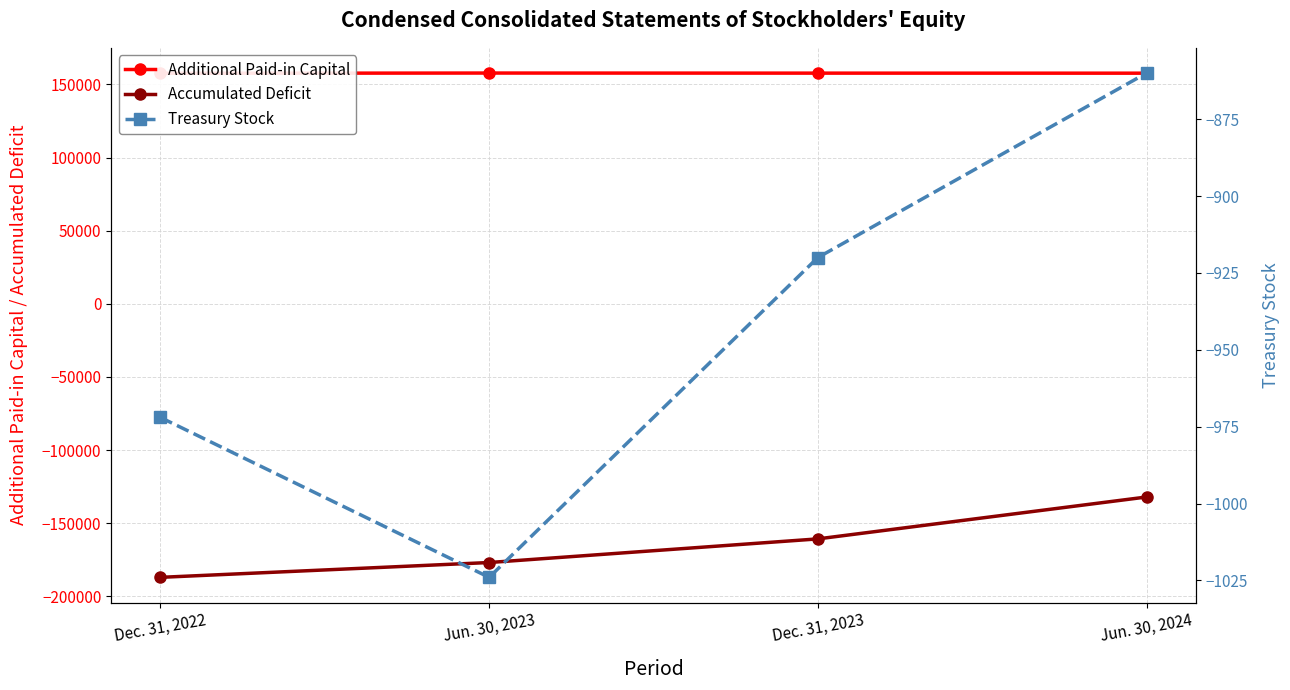

Which has a higher value, Dec. 31, 2023 or Jun. 30, 2024?

Dec. 31, 2023